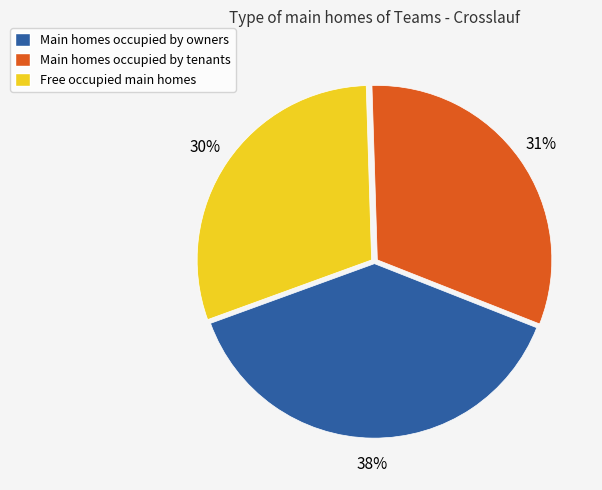

Is Free occupied main homes the majority of the pie?

No